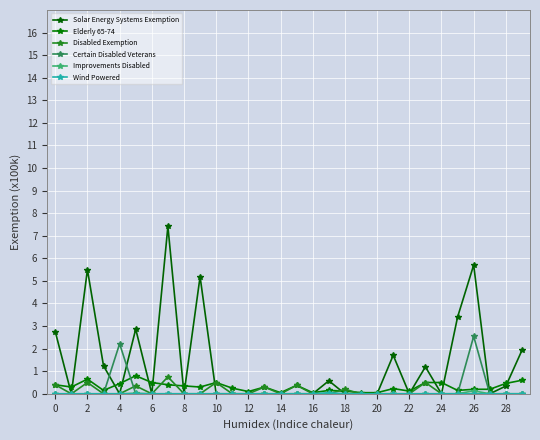

What is the difference between the maximum and second lowest values in the Certain Disabled Veterans series?

2.5